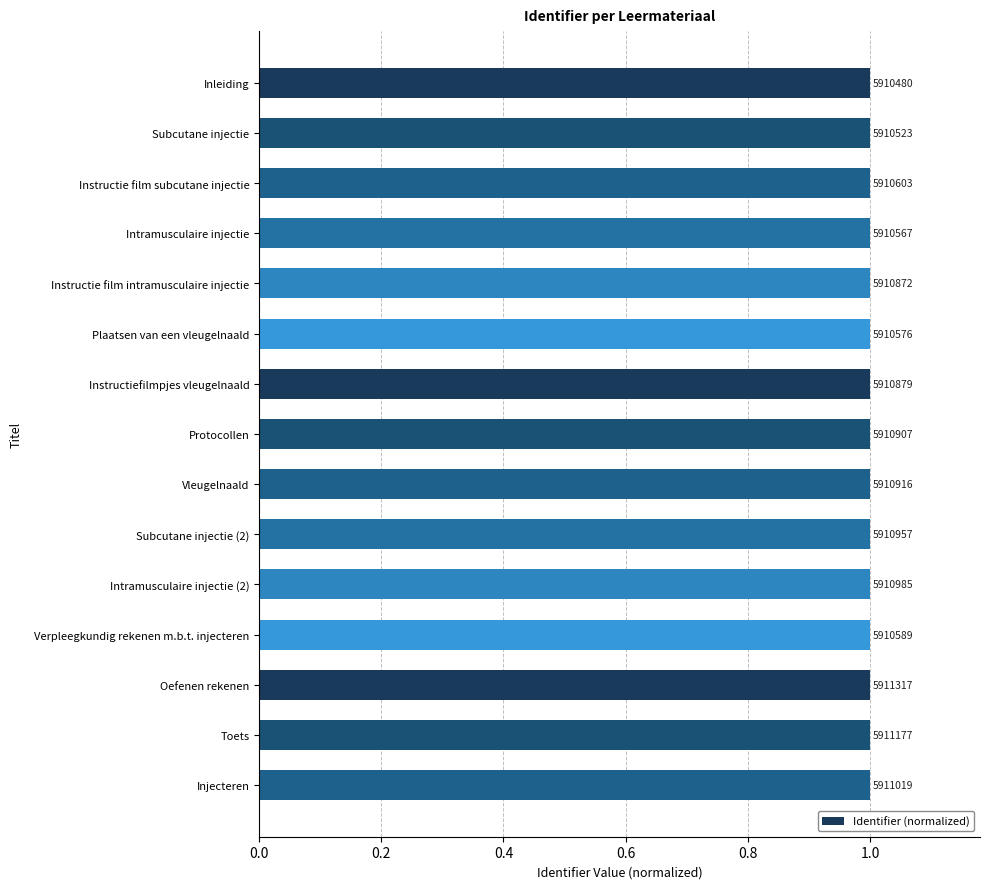

Count the values in the range 0 to 1.

15